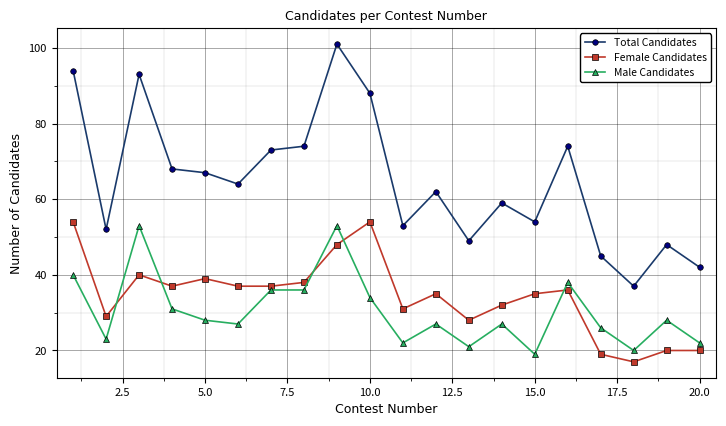

What is the difference between the maximum and minimum values in the Male Candidates series?

34